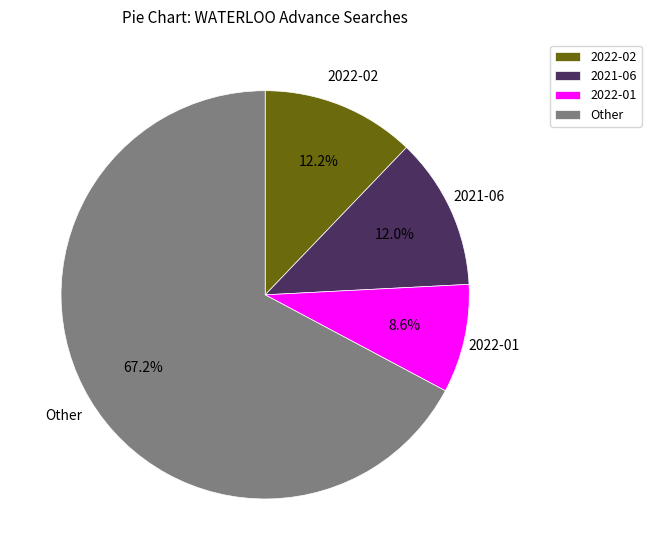

To the nearest percent, what is the difference between the largest and smallest slice percentages?

59%